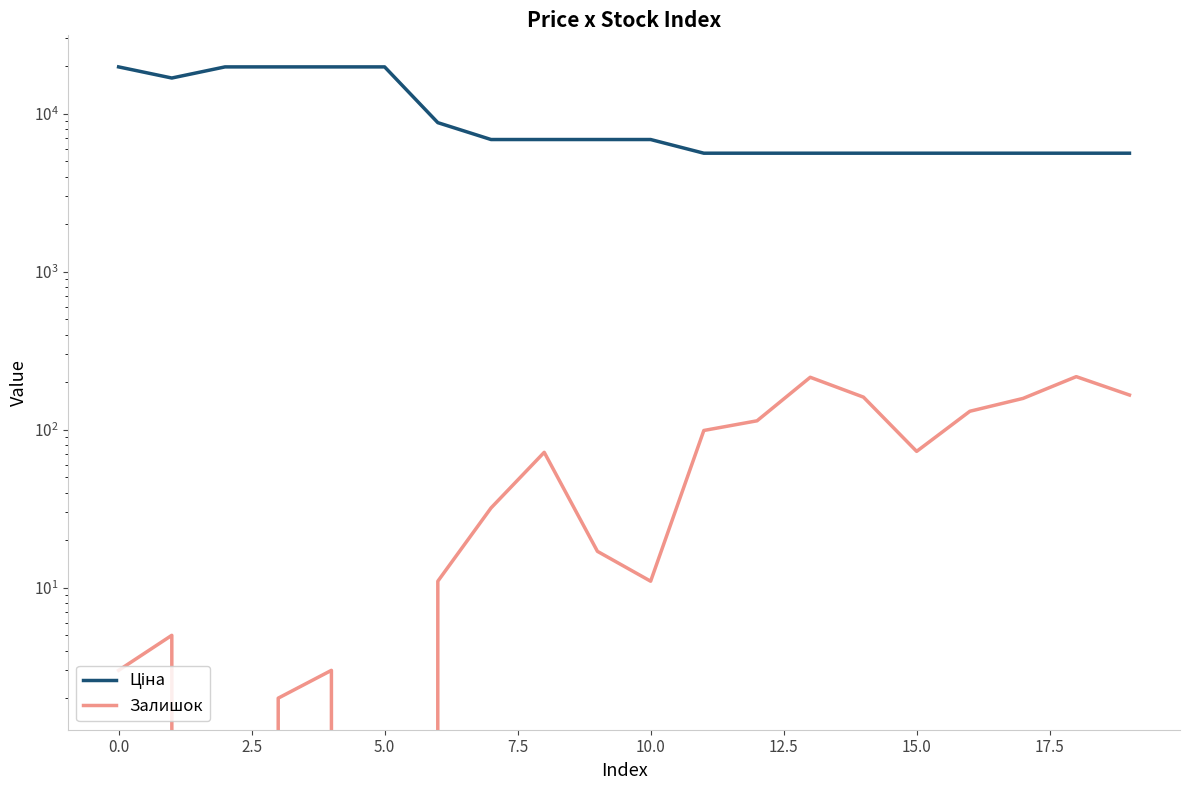

Rank the series by their average value, from lowest to highest.

Залишок, Ціна